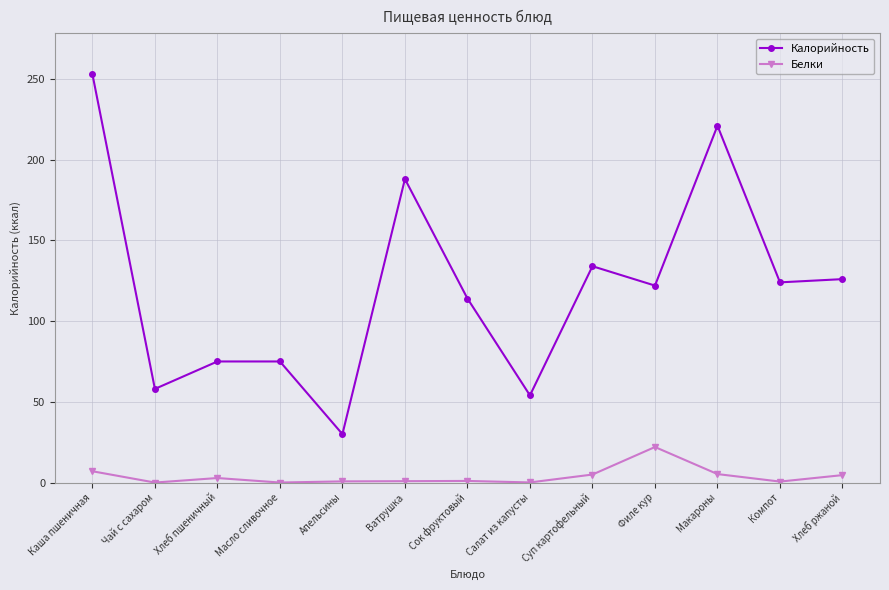

List the series in order of their overall mean, lowest first.

Белки, Калорийность